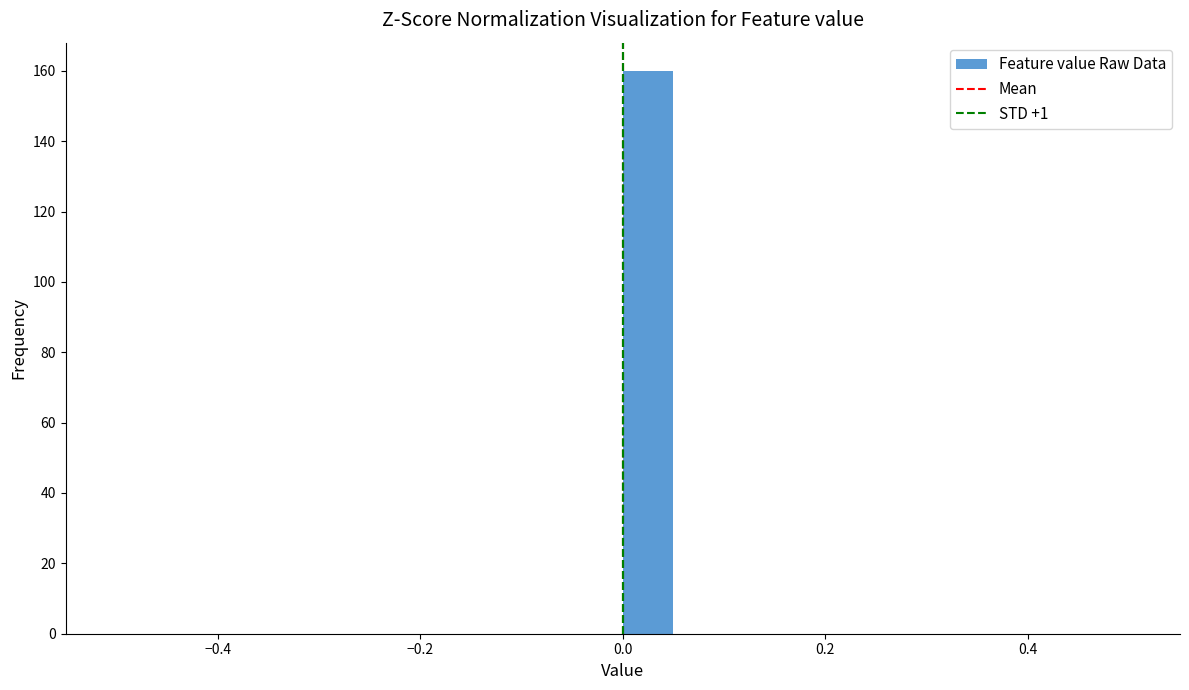

Around what value on the x-axis is the tallest bar? Give the approximate position of its centre, as read against the axis.

0.02